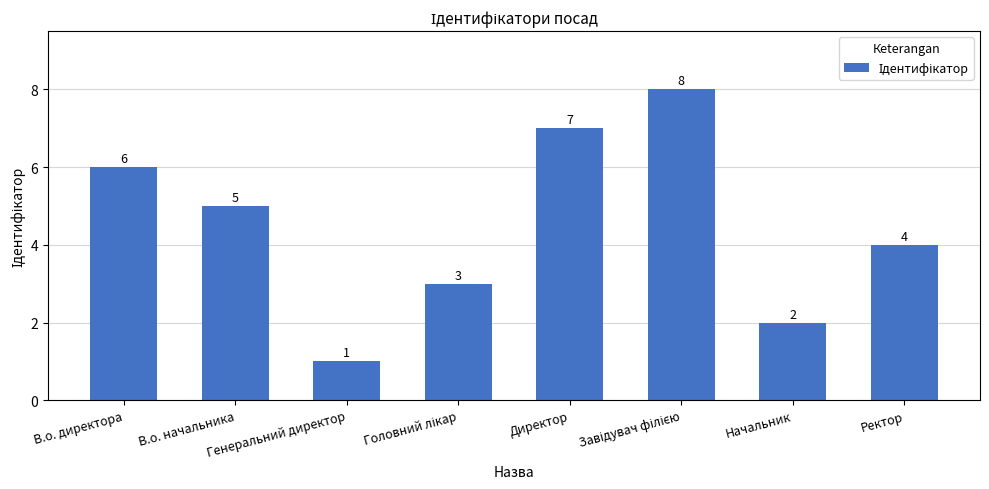

Count the values in the range 3 to 7.

5